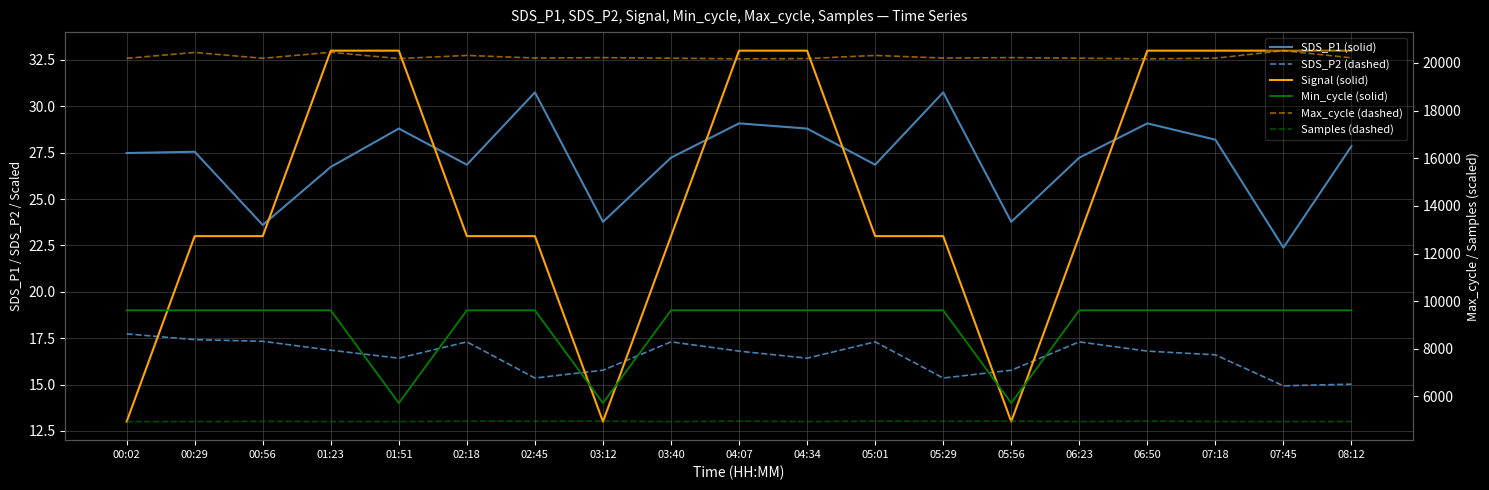

What are all the series names shown in the legend?

SDS_P1 (solid), SDS_P2 (dashed), Signal (solid), Min_cycle (solid), Max_cycle (dashed), Samples (dashed)